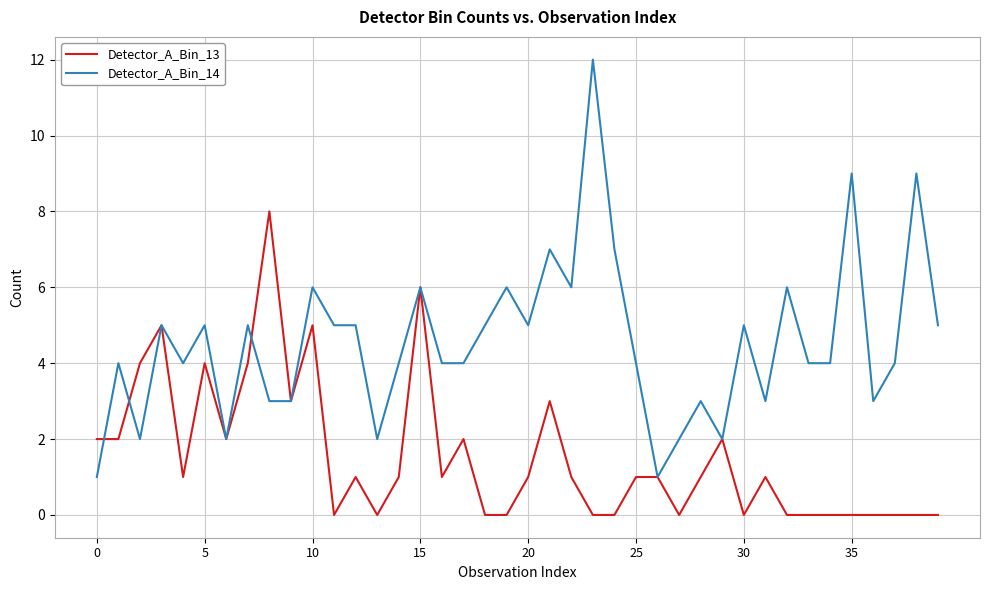

List the series in order of their overall mean, highest first.

Detector_A_Bin_14, Detector_A_Bin_13